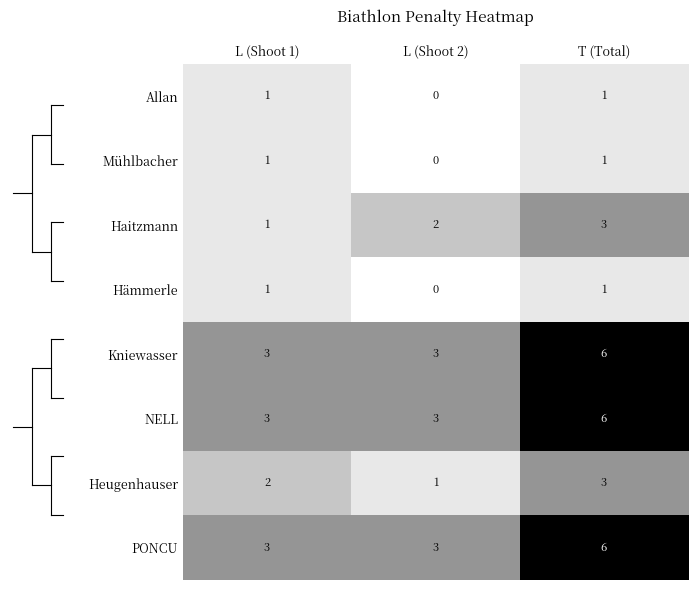

What is the sum of the NELL values at L (Shoot 2) and T (Total)?

9